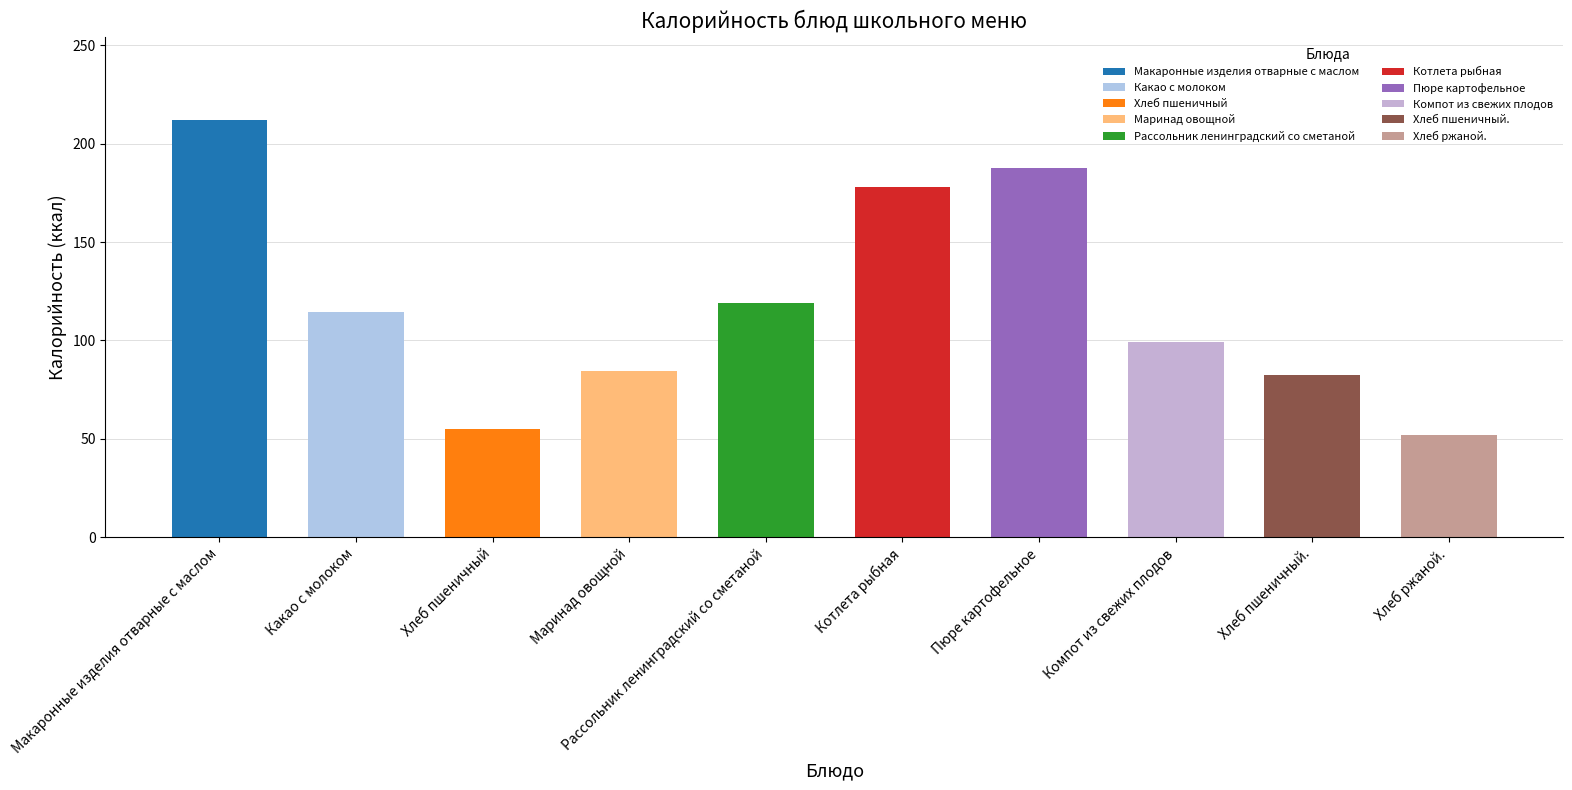

What is the change in value from Макаронные изделия отварные с маслом to Хлеб пшеничный?

-157.2